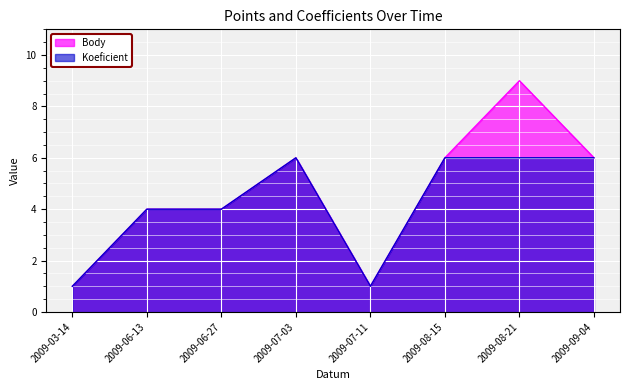

At which label does Koeficient reach its peak?

2009-07-03